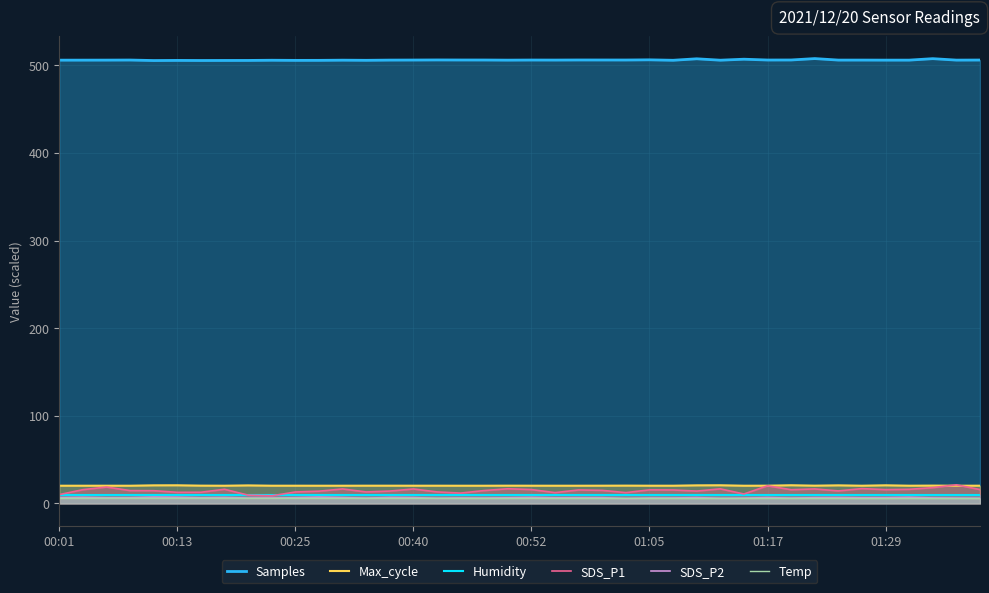

What are all the series names shown in the legend?

Samples, Max_cycle, Humidity, SDS_P1, SDS_P2, Temp